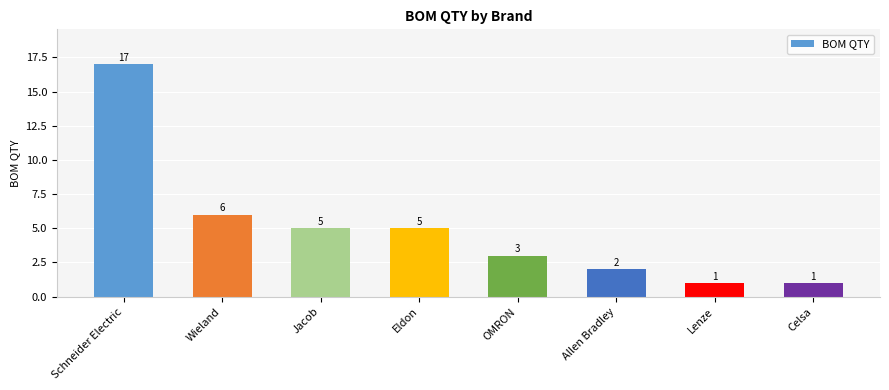

Reading right to left, list all the values displayed in this chart.

1	1	2	3	5	5	6	17